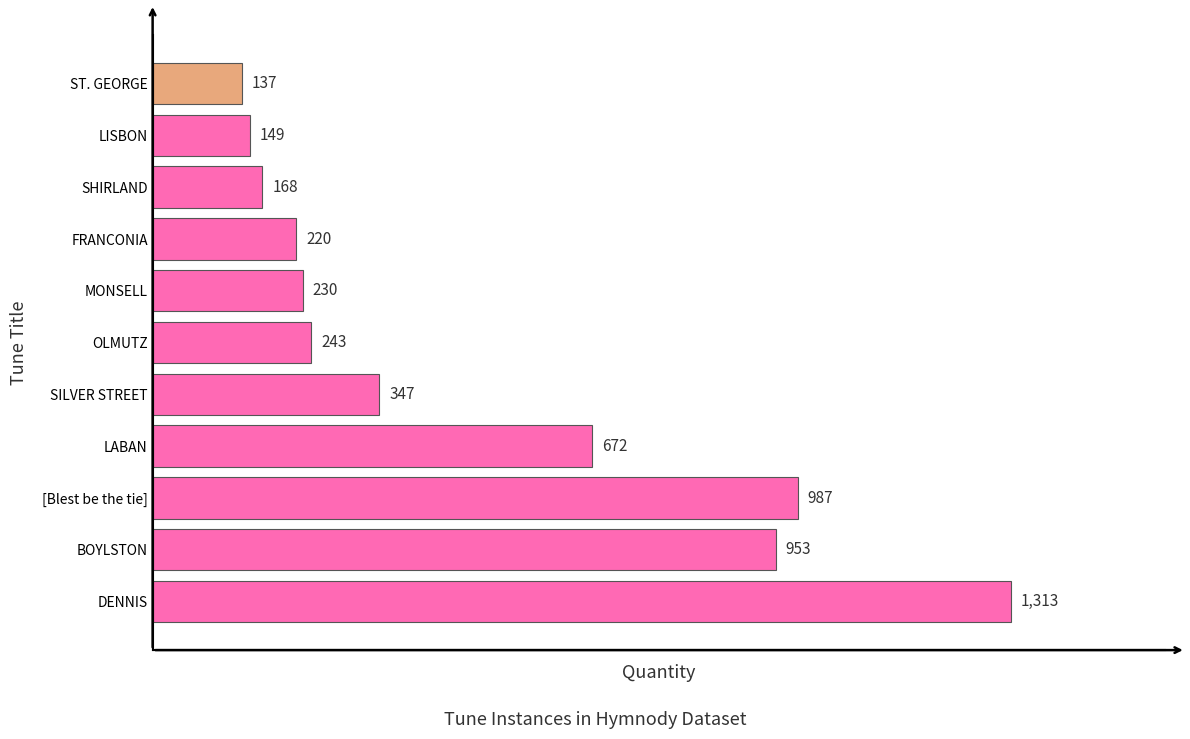

Reading bottom to top, extract all data points from this chart.

1313	953	987	672	347	243	230	220	168	149	137